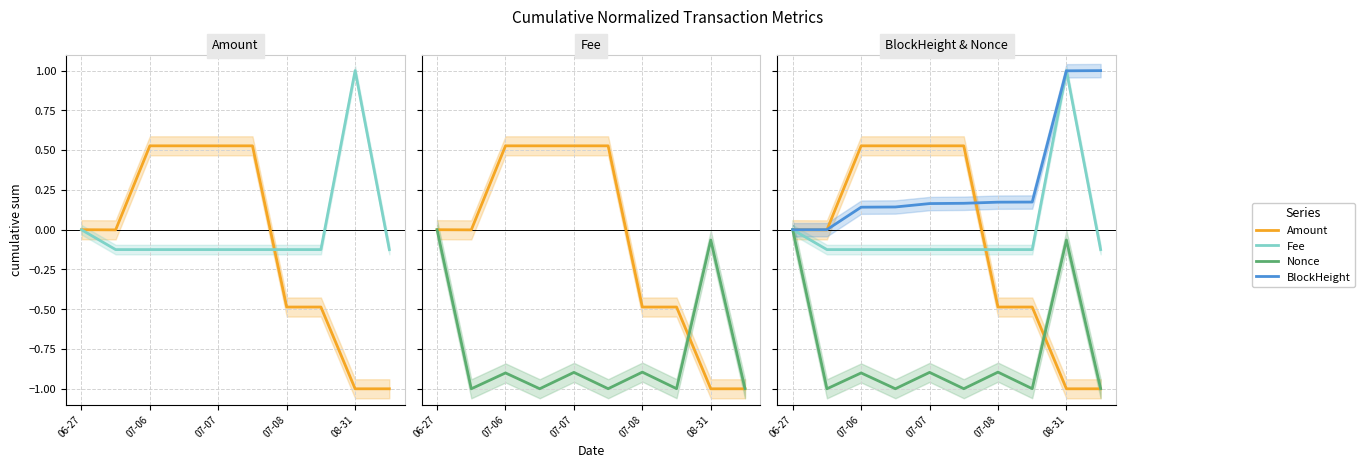

The BlockHeight series shows 0.2 at 07-07. True or false?

False